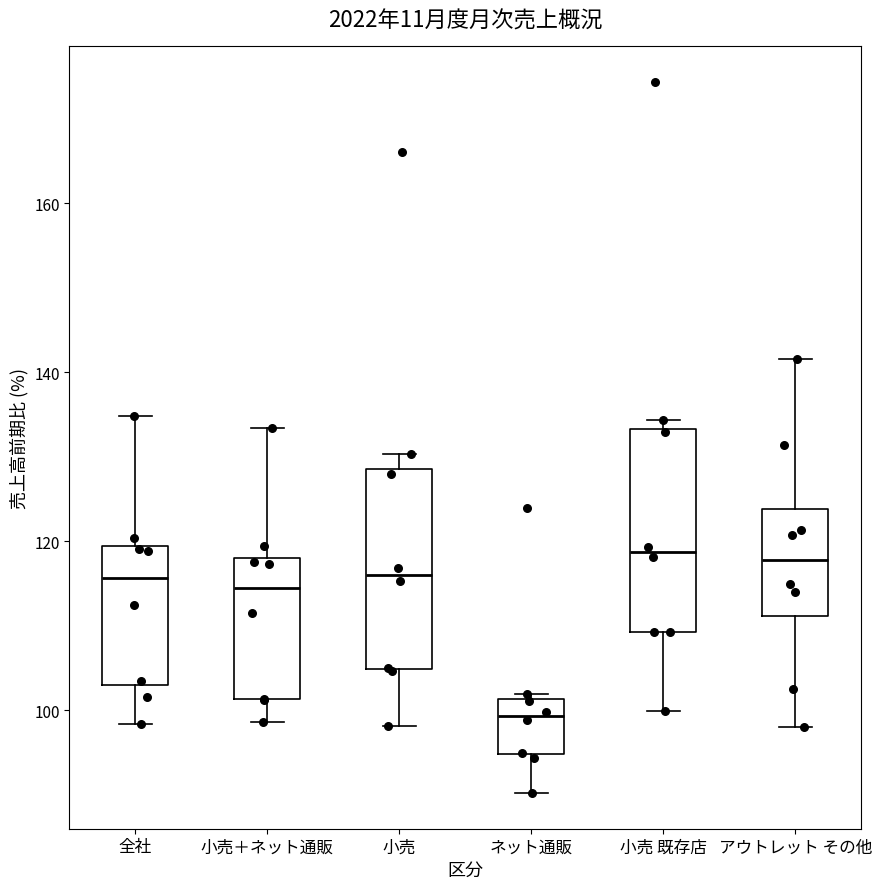

Where is the lower edge of the box for 小売 既存店 on the y-axis? The values are not printed on the chart, so give them approximately, as read against the axis.

110